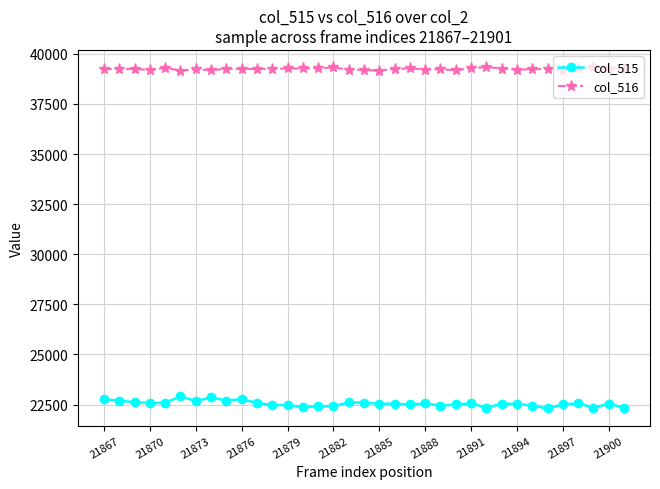

What is the highest value of the col_516 series?

39342